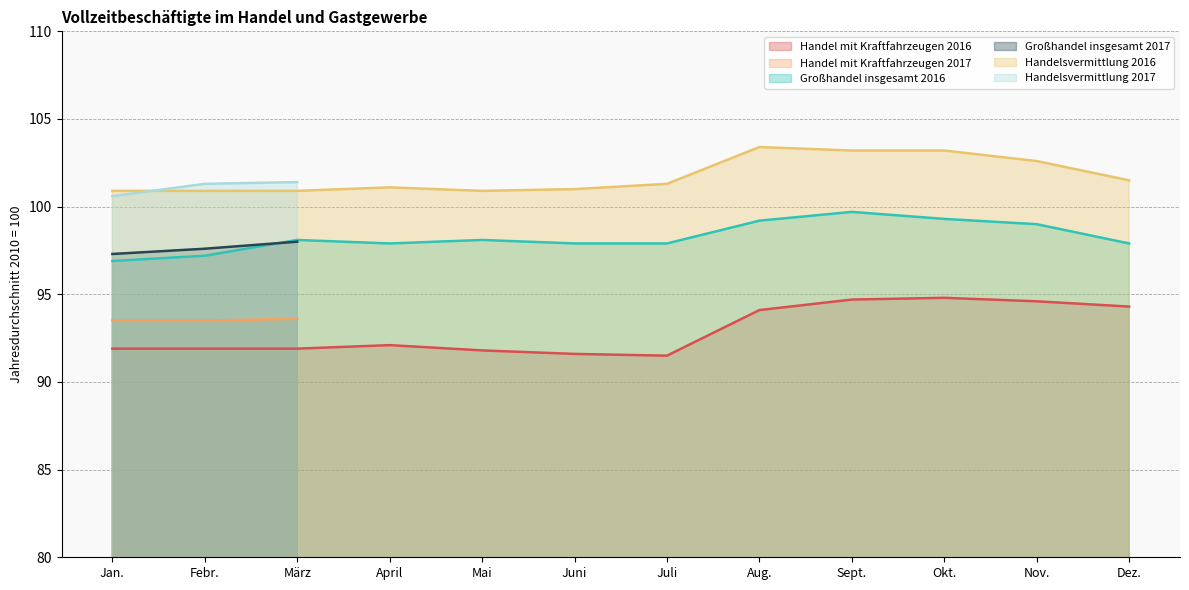

What is the maximum value for Großhandel insgesamt 2016?

99.7